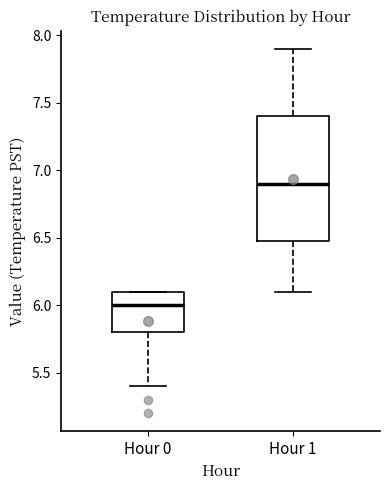

Which box is the tallest, from its lower edge to its upper edge?

Hour 1